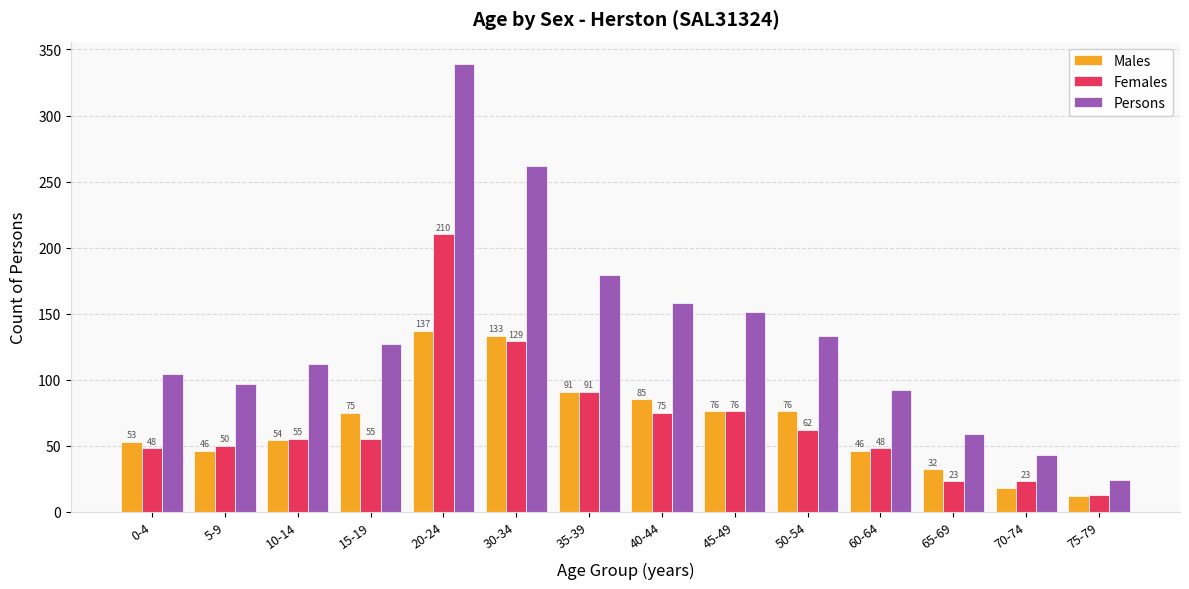

What is the value of the Males bar at the 6th from the left?

133